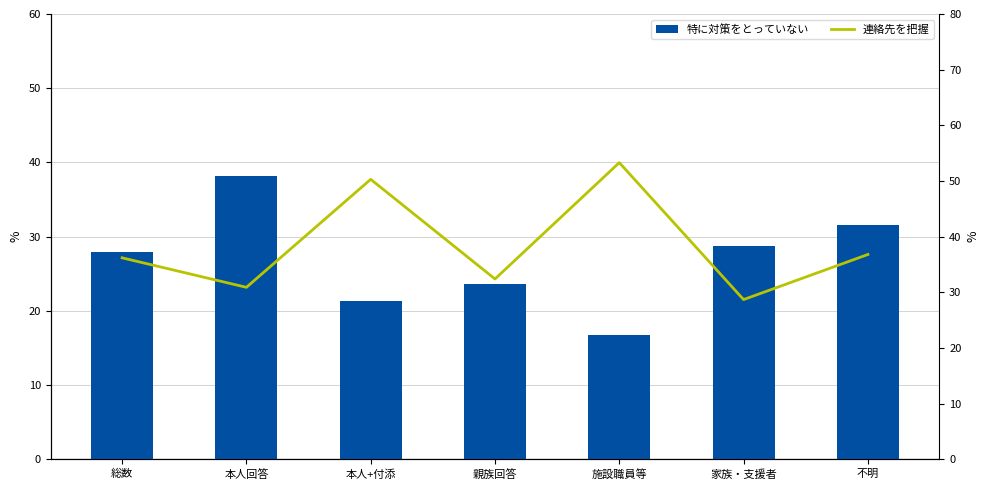

True or false: 連絡先を把握 has a value of 53.3 at 施設職員等.

True